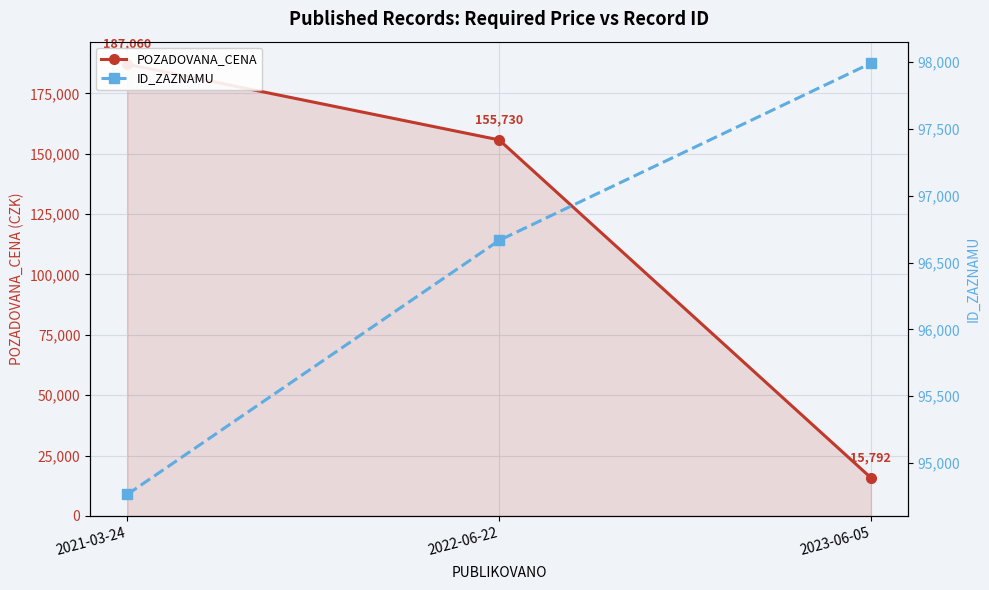

What is the minimum value for POZADOVANA_CENA?

15792